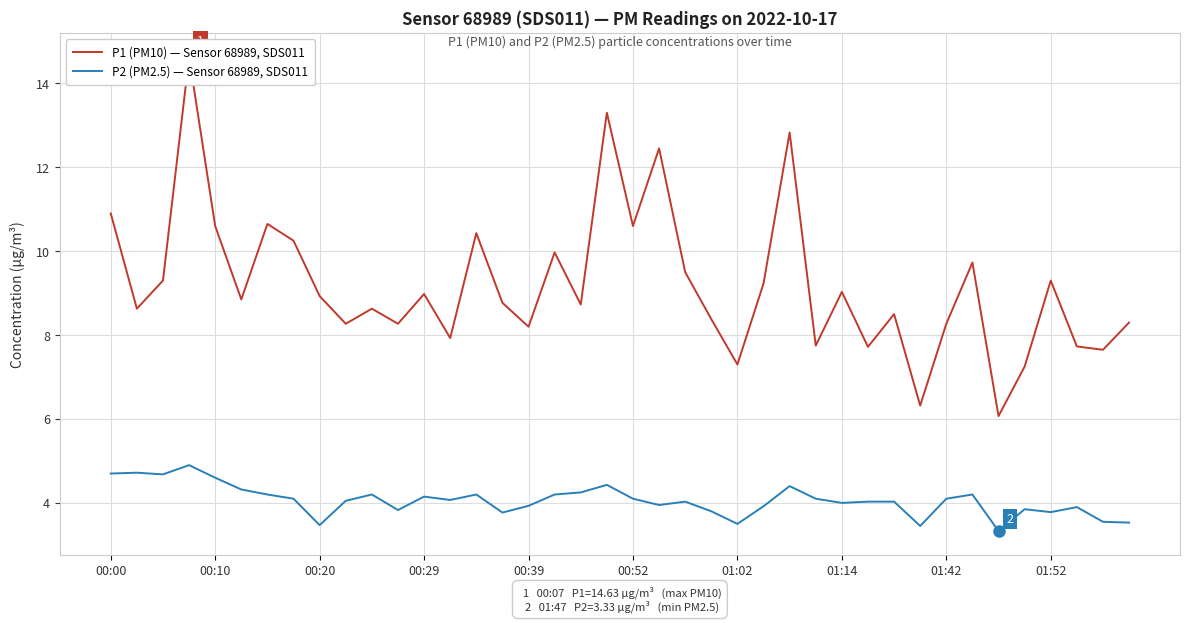

At how many categories does at least one series exceed 14?

1